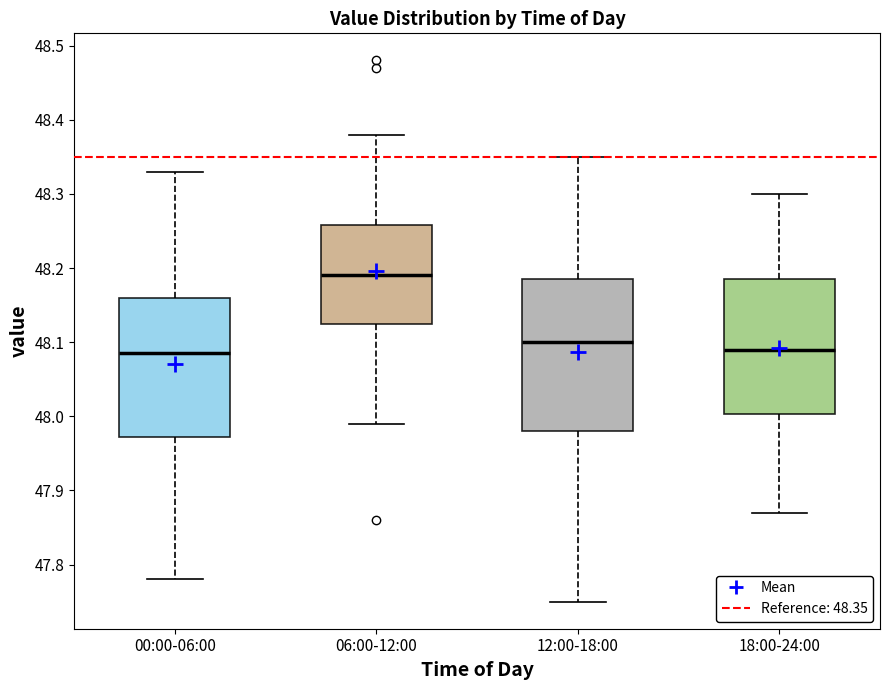

Which box is the tallest, from its lower edge to its upper edge?

12:00-18:00